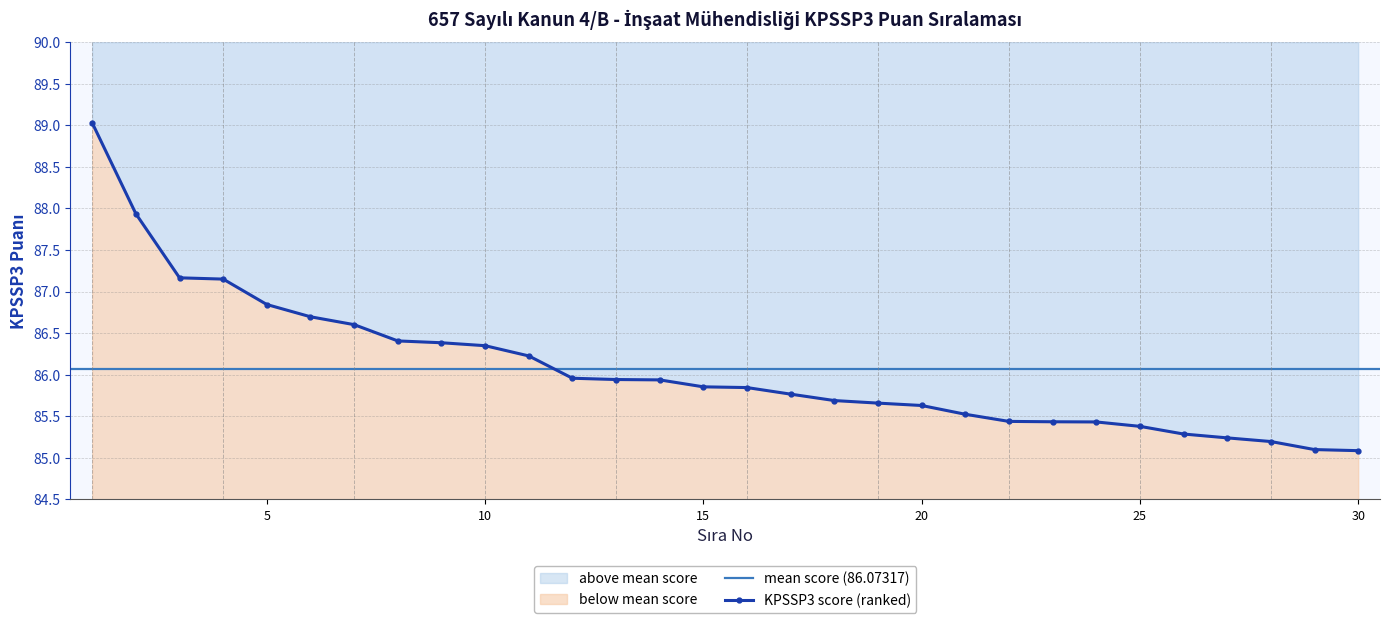

What is the change in value from 16 to 24?

-0.4